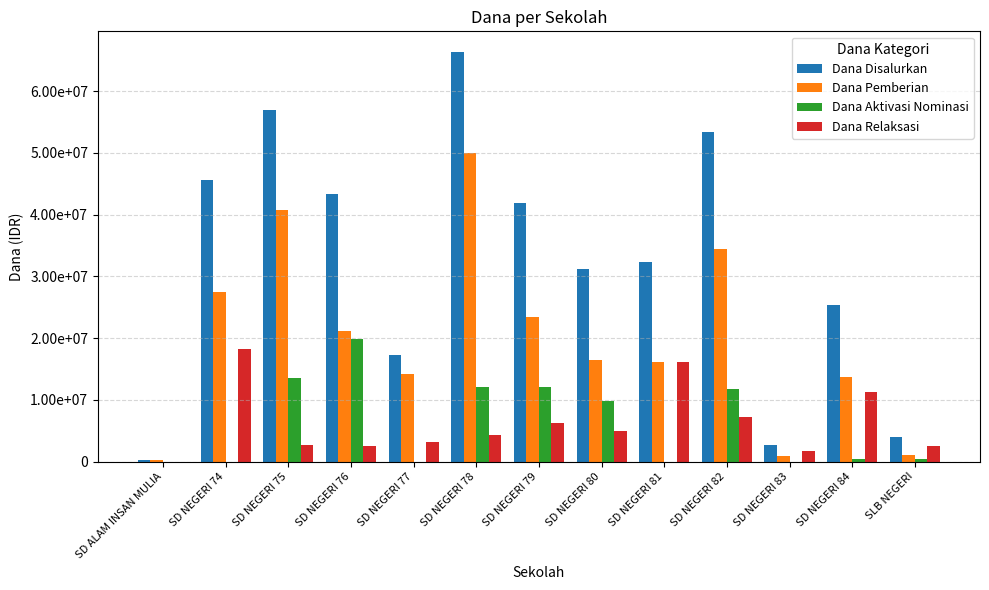

Are the bars horizontal?

No